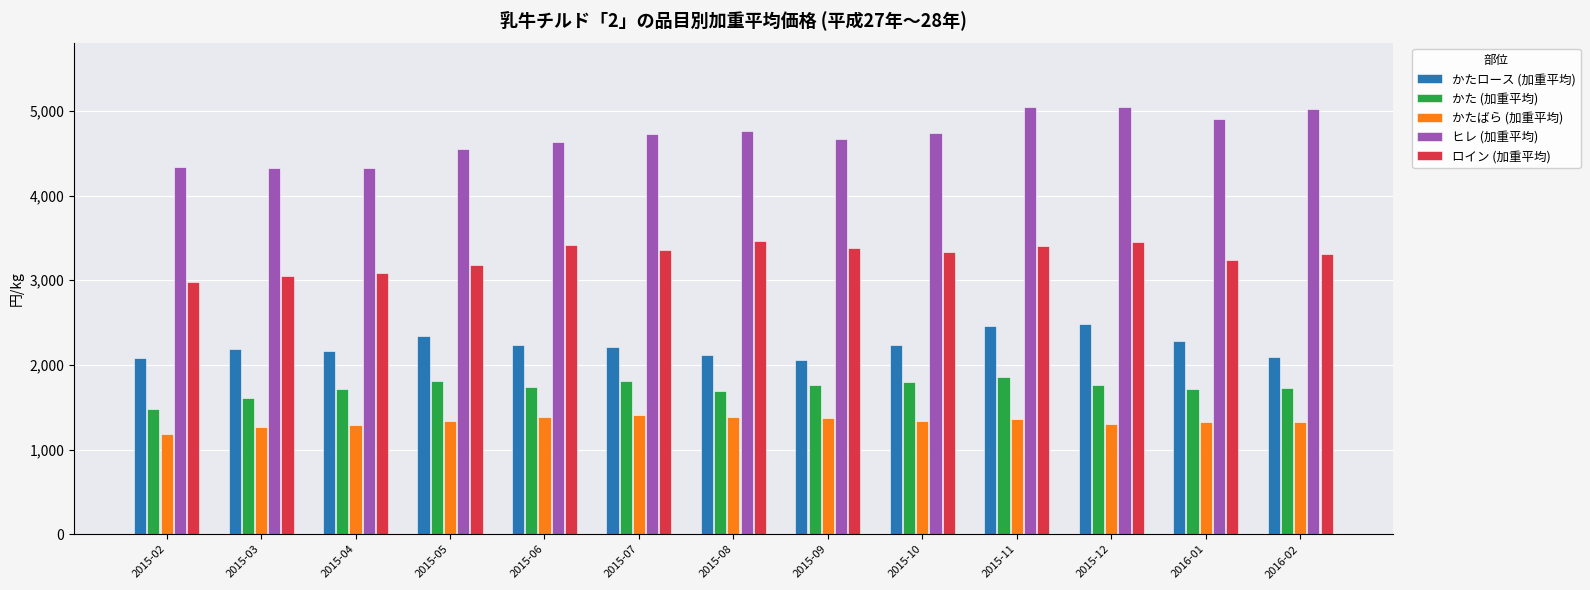

How many values in the ロイン (加重平均) series are below 3327?

6